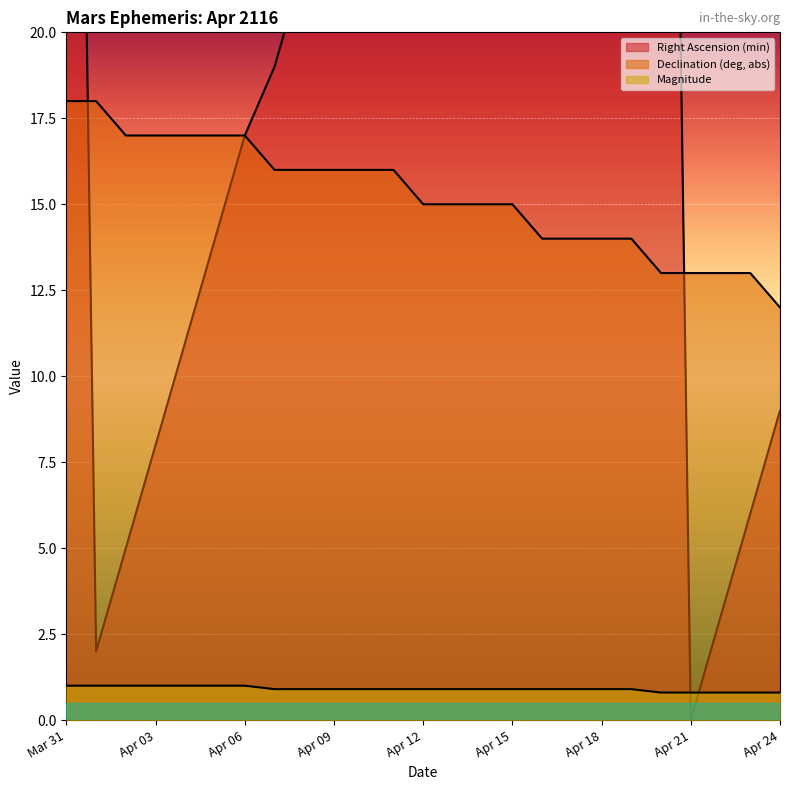

At which category does the chart reach its minimum across all series?

Apr 21